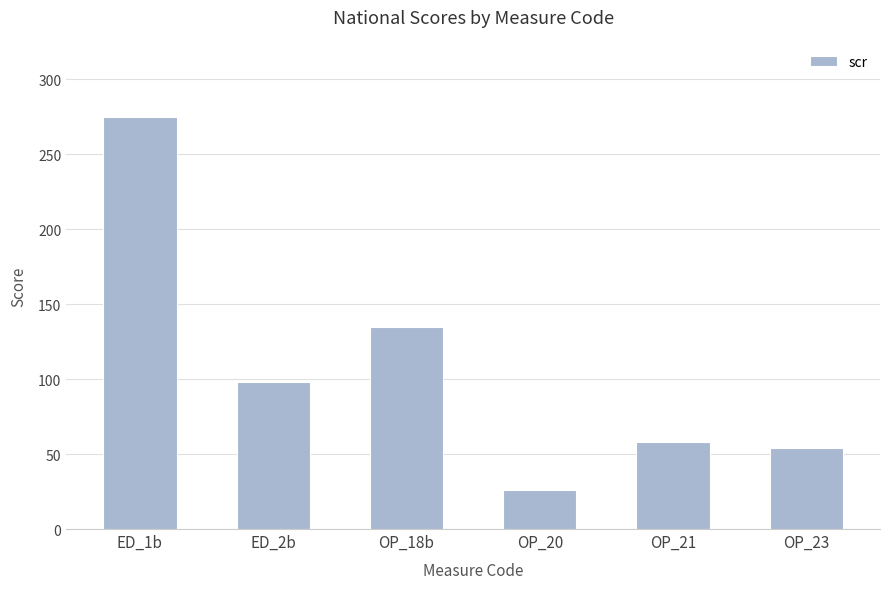

Where is the data nearest to the value 150?

OP_18b